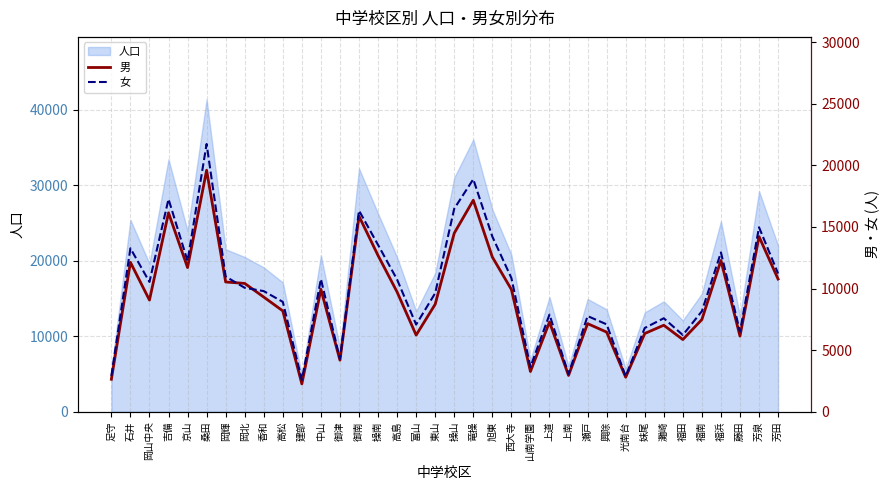

How many intersections are there between 男 and 女?

2